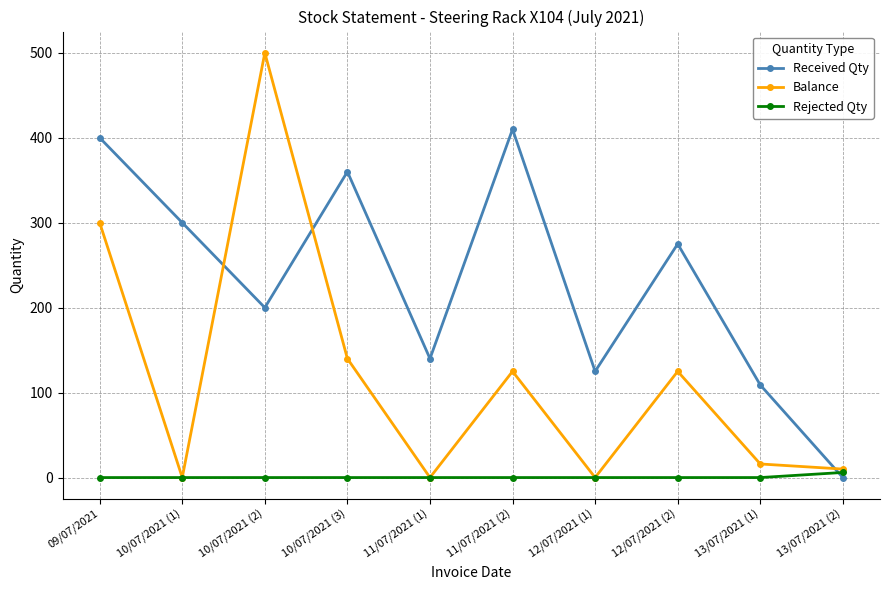

Rank the series by their maximum value, from lowest to highest.

Rejected Qty, Received Qty, Balance